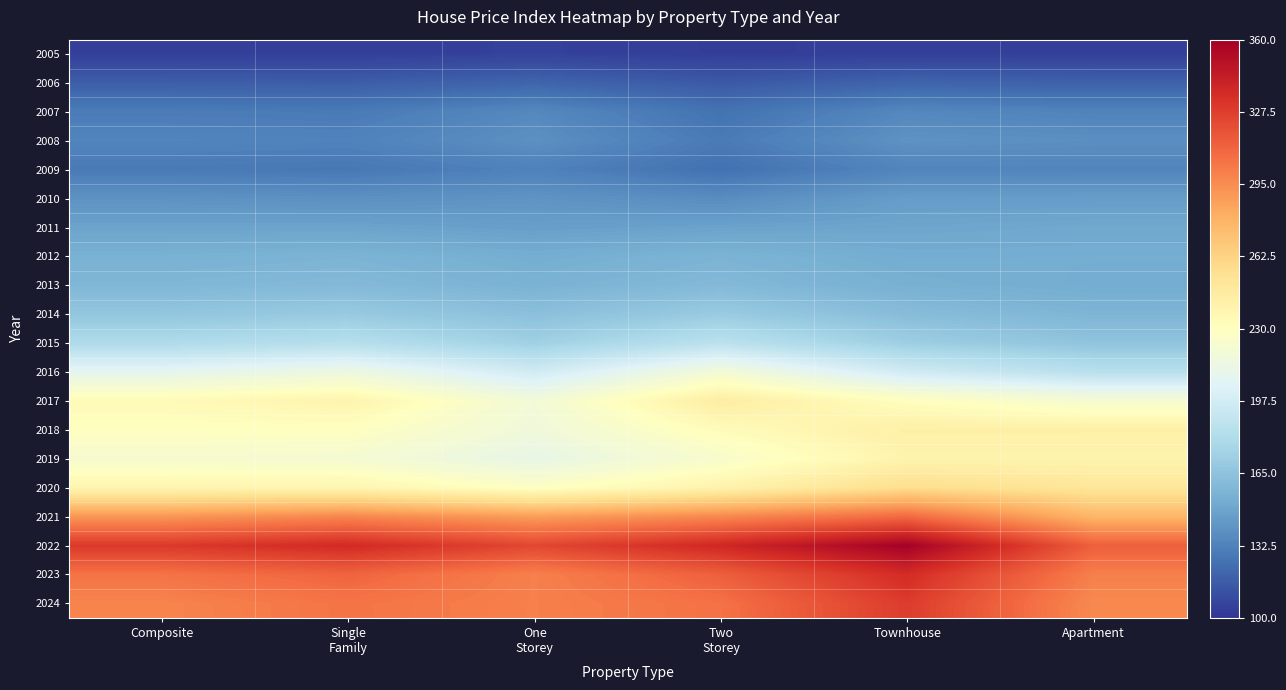

At which category does the chart reach its minimum across all series?

Two
Storey